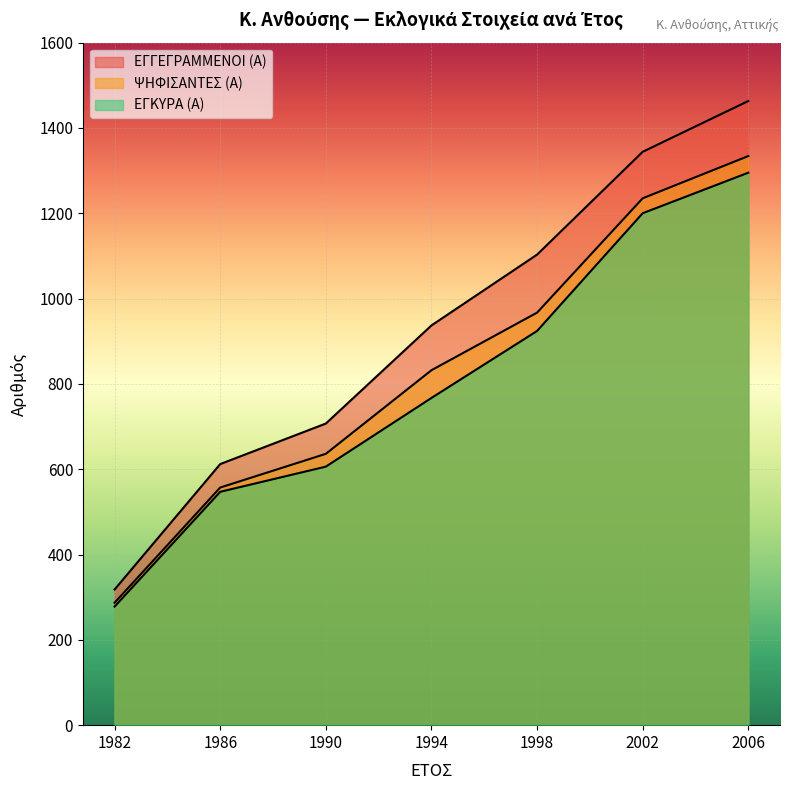

What are all the series names shown in the legend?

ΕΓΓΕΓΡΑΜΜΕΝΟΙ (Α), ΨΗΦΙΣΑΝΤΕΣ (Α), ΕΓΚΥΡΑ (Α)